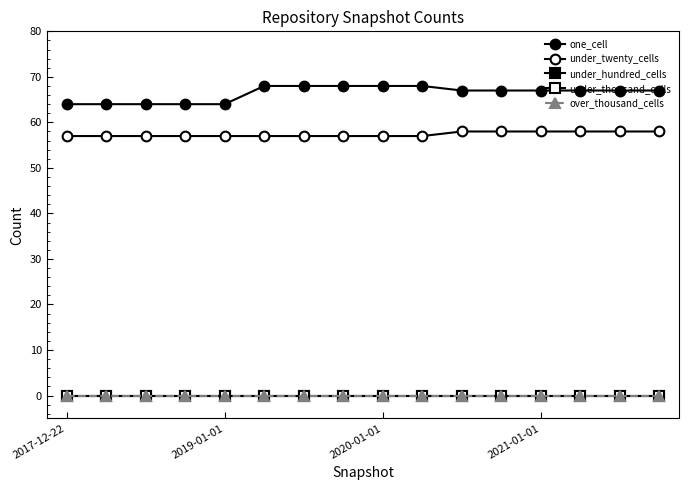

Does the chart have visible grid lines?

No